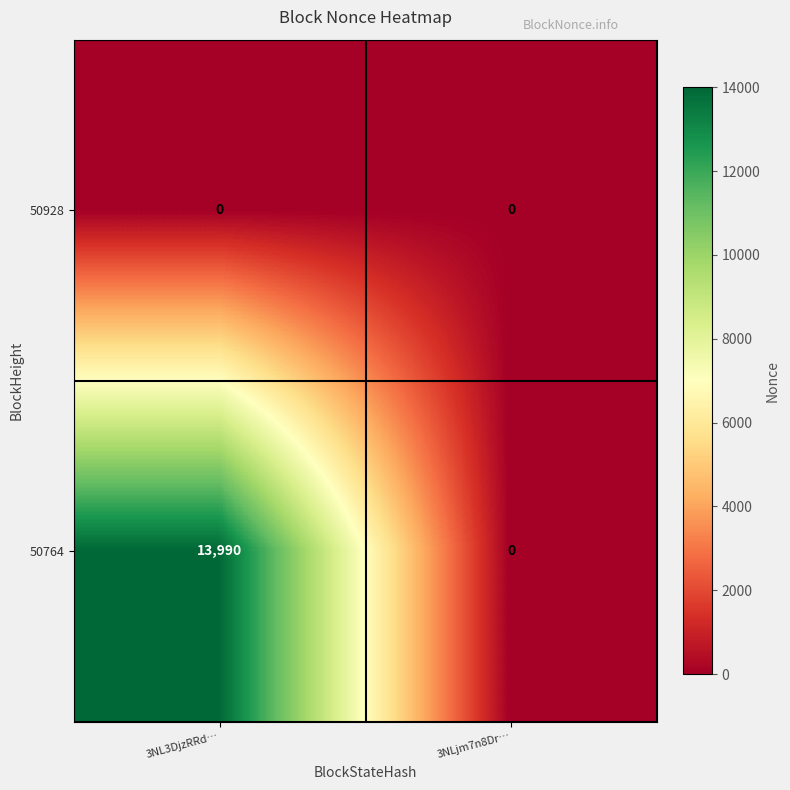

Which series has the widest spread of values?

50764